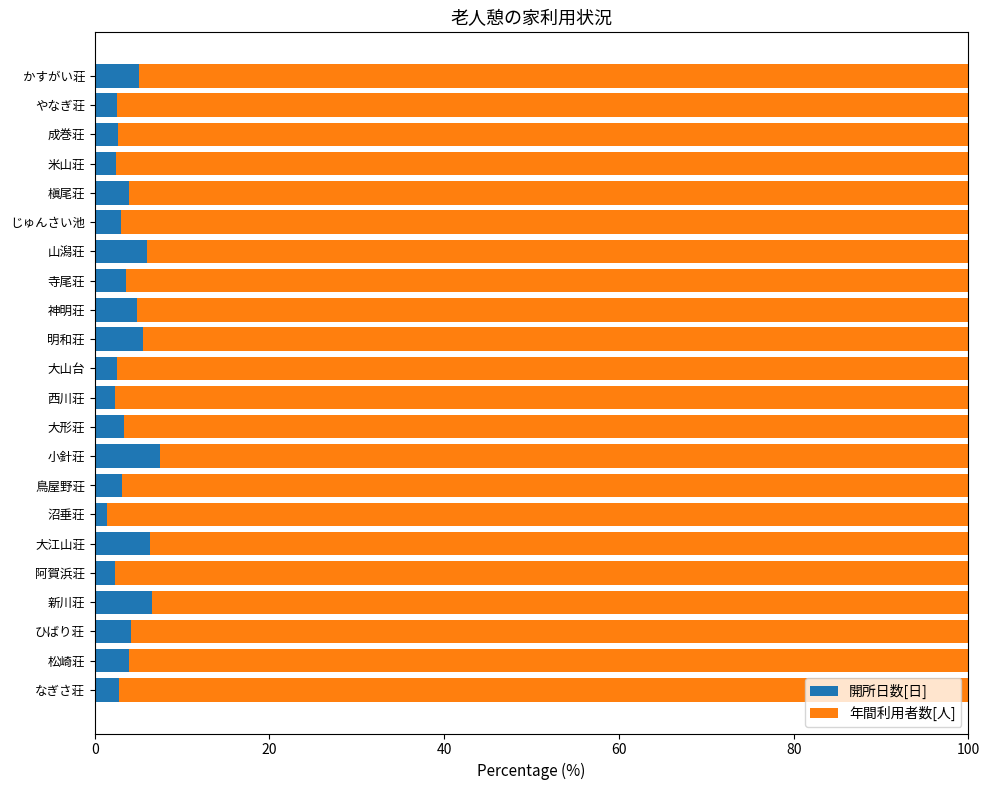

What is the highest value of the 開所日数[日] series?

7.4